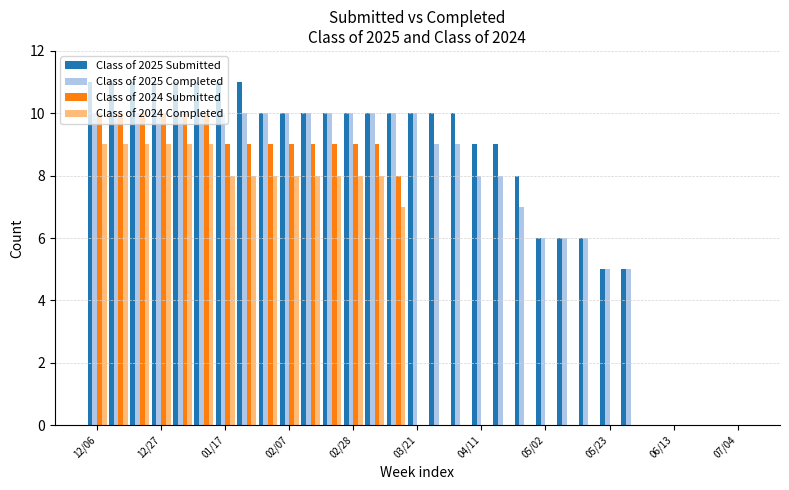

What is the greatest value displayed?

11